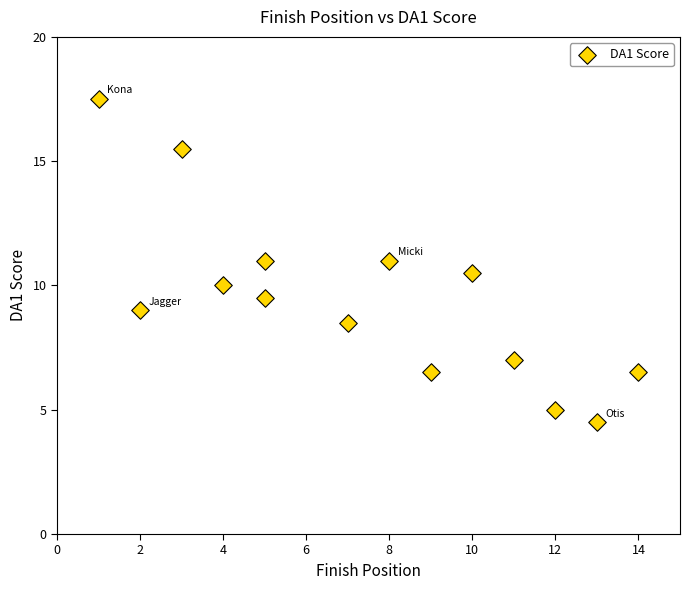

What is the range of X values (max minus min)?

13.0